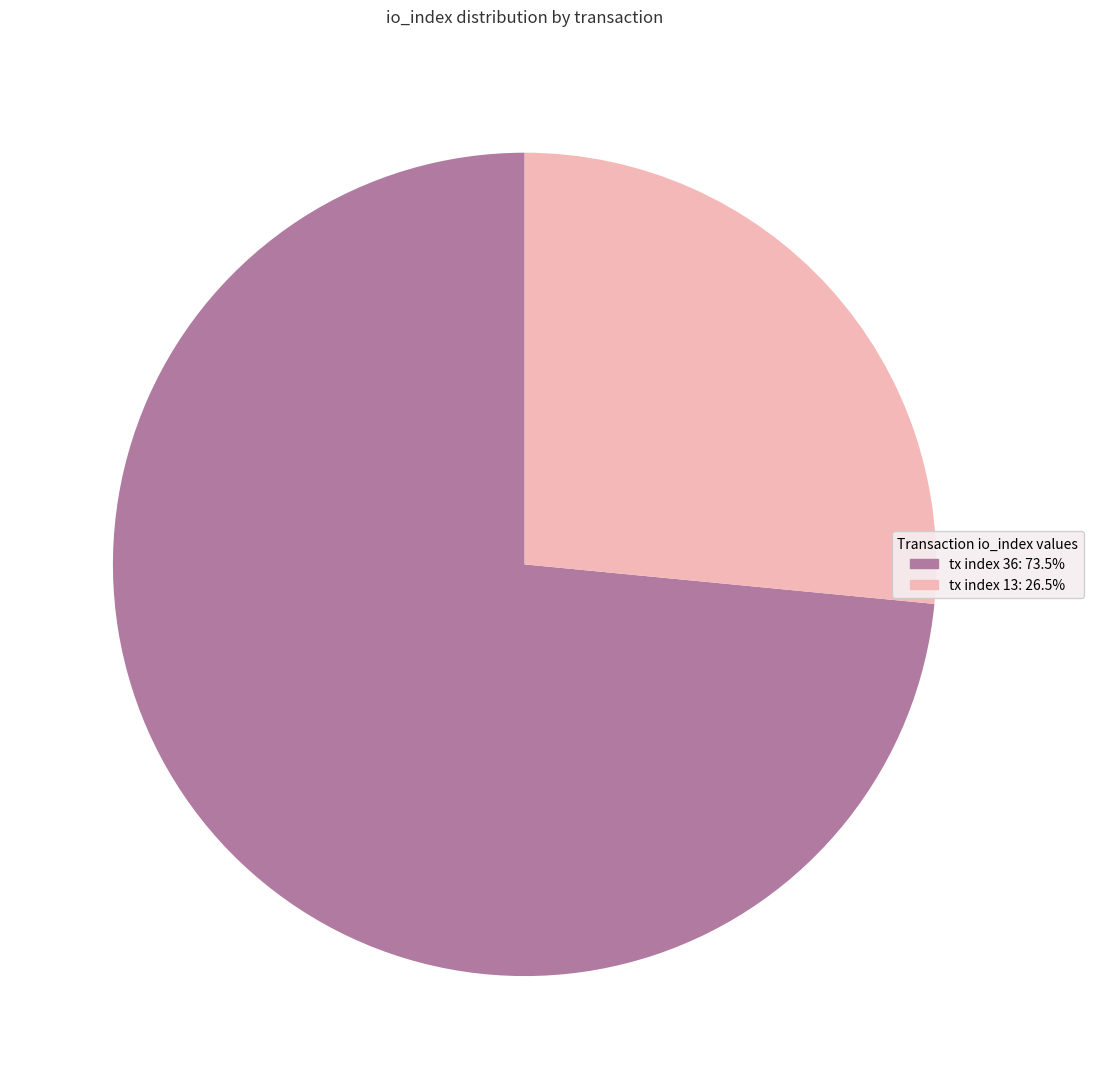

The tx index 36 slice represents 59% of the pie. True or false?

False